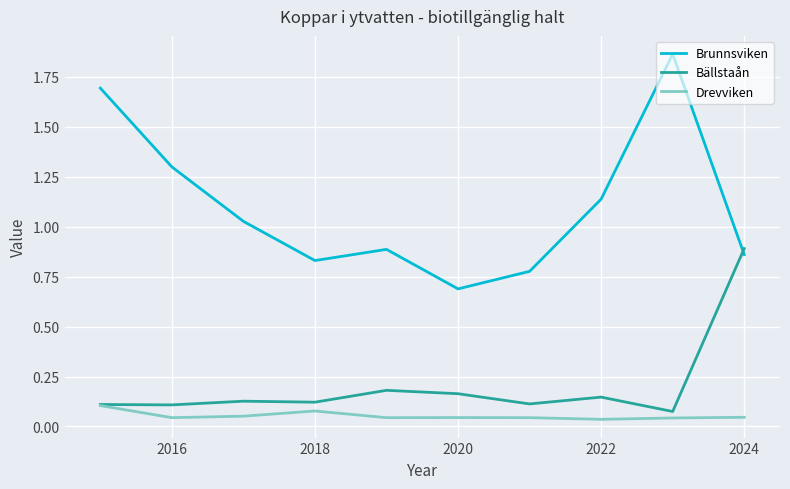

Which series has the largest range (max minus min)?

Brunnsviken